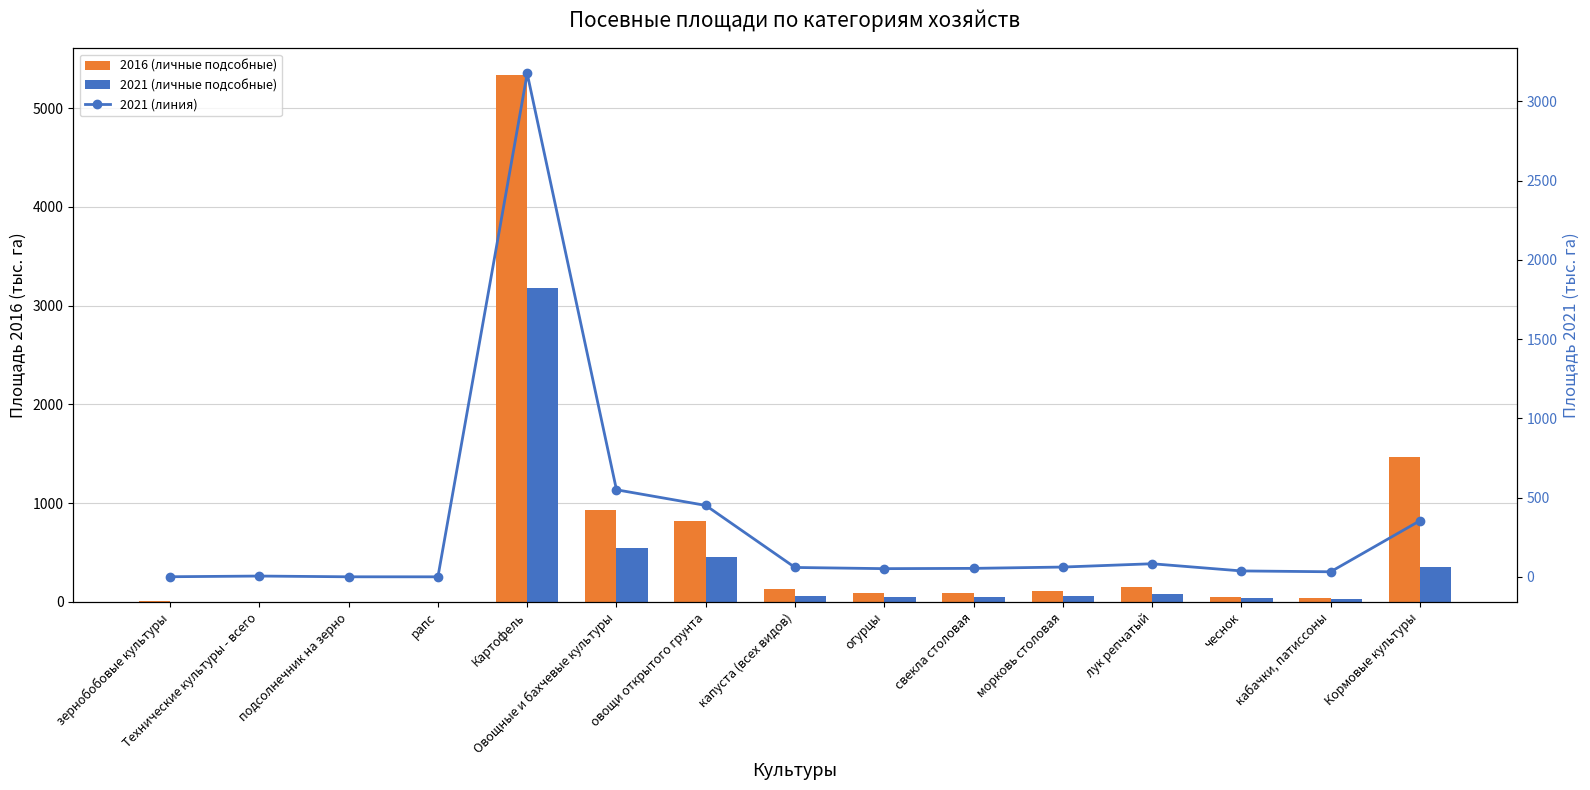

At which category does the chart reach its minimum across all series?

рапс